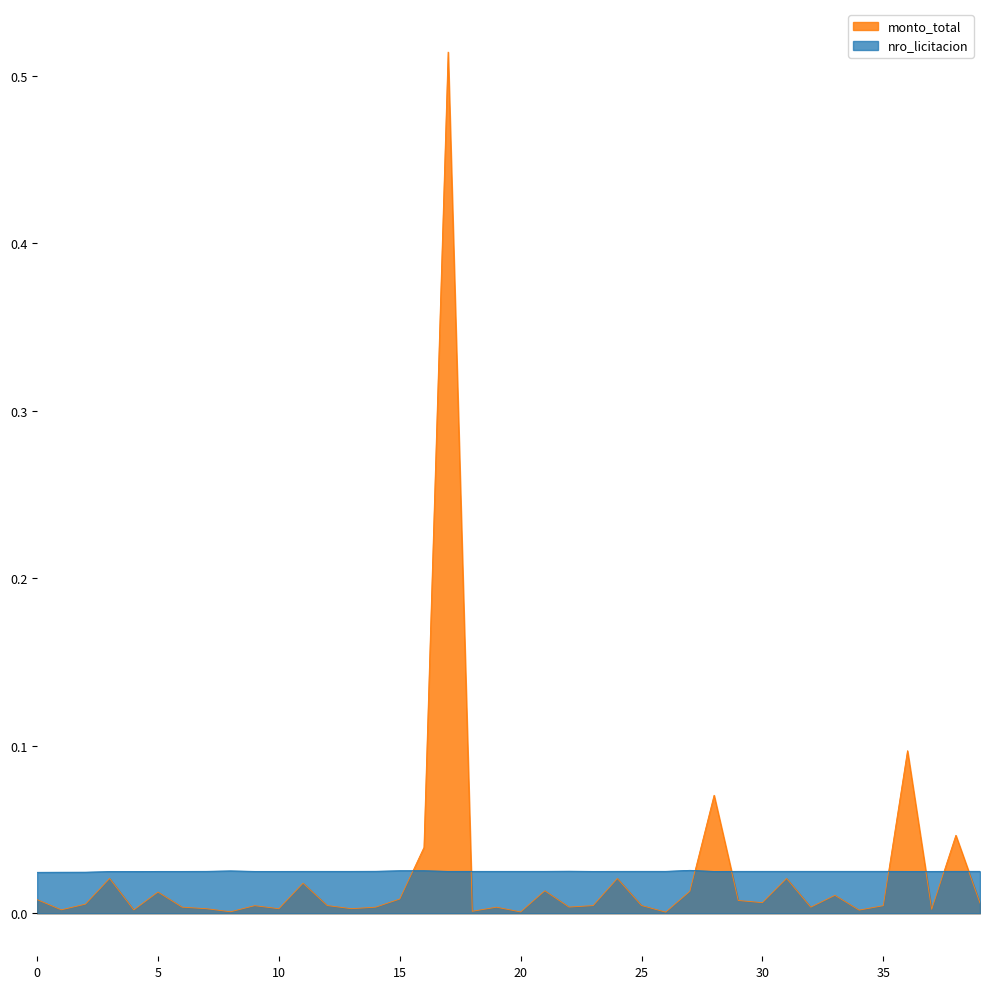

List the series in order of their peak value, highest first.

monto_total, nro_licitacion